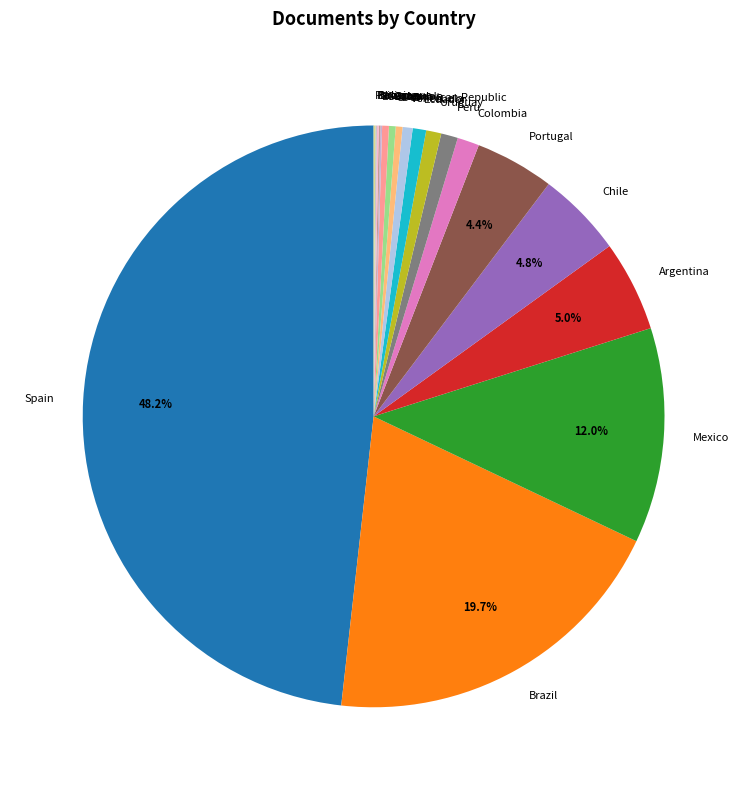

Approximately how many times larger is the value at Brazil compared to Spain?

0.4